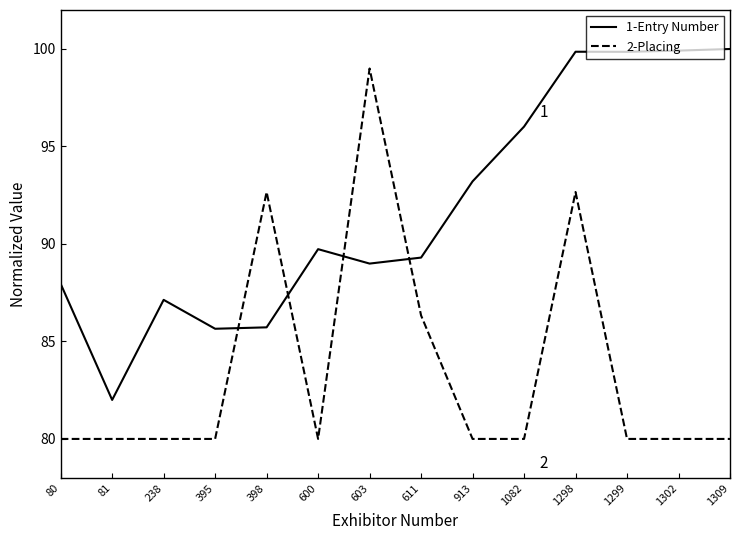

What is the spread (max minus min) of values at 1082?

16.0